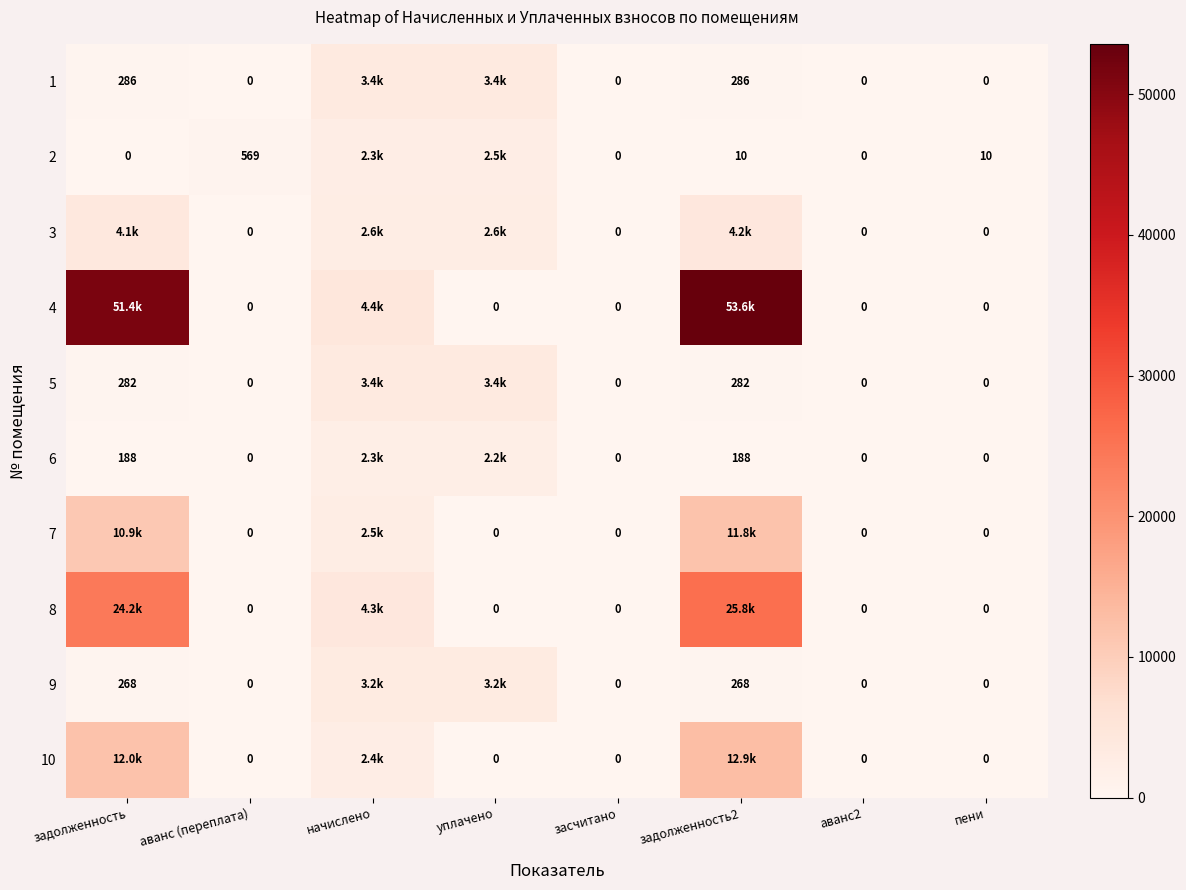

Is the value of 1 at задолженность2 greater than the value of 8 at уплачено?

Yes